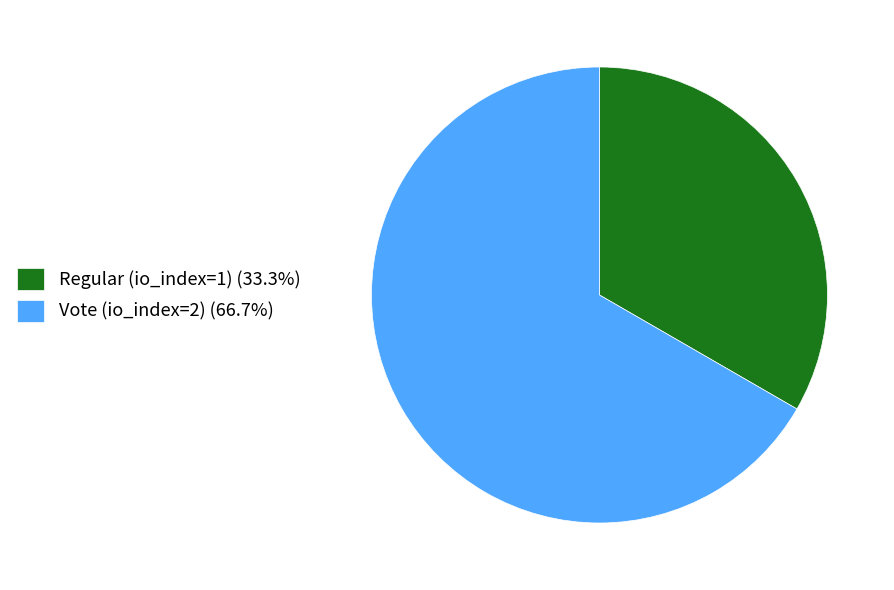

Which slice is the smallest?

Regular (io_index=1)